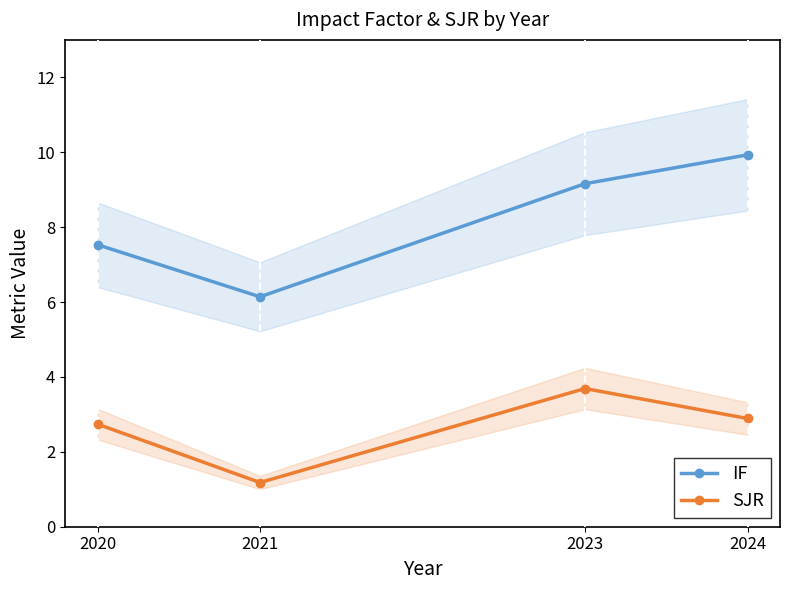

At which category does the chart reach its peak across all series?

2024